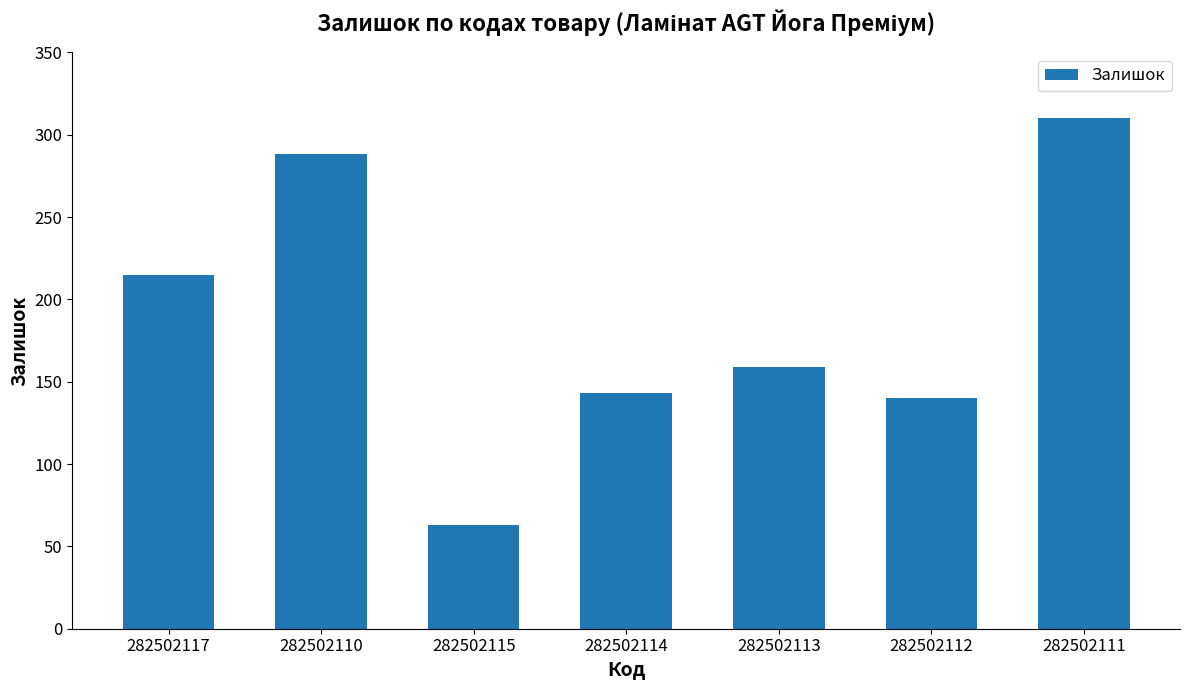

What is the sum of the values at 282502115 and 282502110?

351